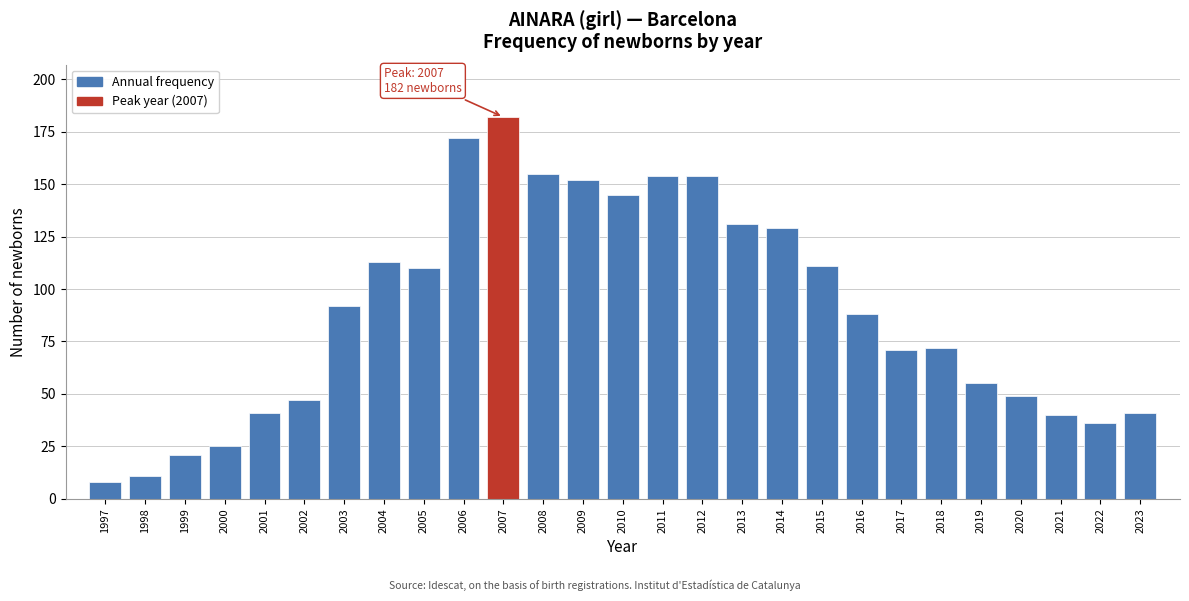

Reading left to right, extract all data points from this chart.

8	11	21	25	41	47	92	113	110	172	182	155	152	145	154	154	131	129	111	88	71	72	55	49	40	36	41